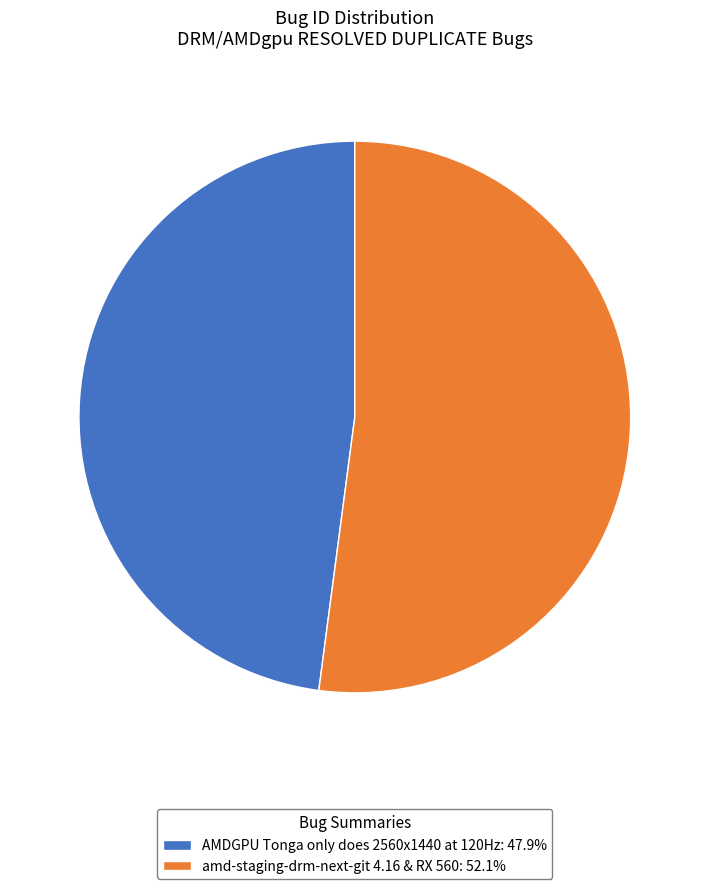

Do AMDGPU Tonga only does 2560x1440 at 120Hz and amd-staging-drm-next-git 4.16 & RX 560 together represent more than half of the pie?

Yes